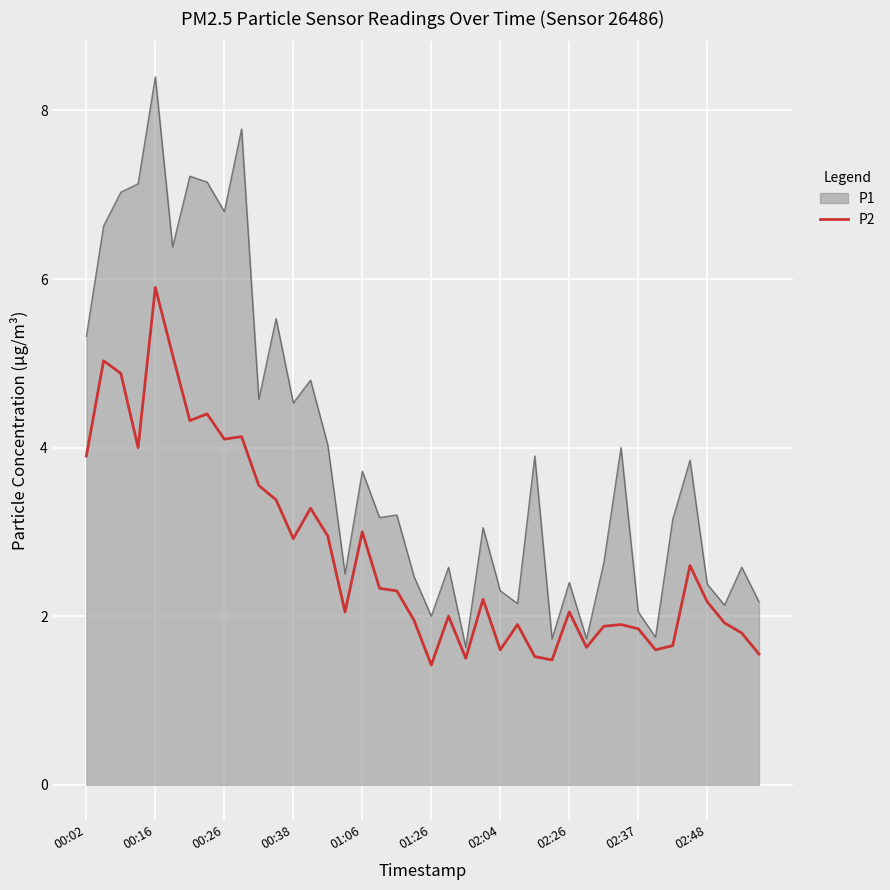

Which series has the largest range (max minus min)?

P1